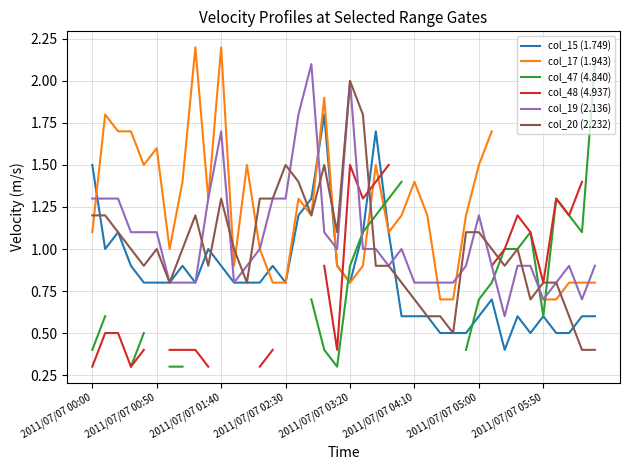

How many interior local valleys does the col_47 (4.840) series have?

3